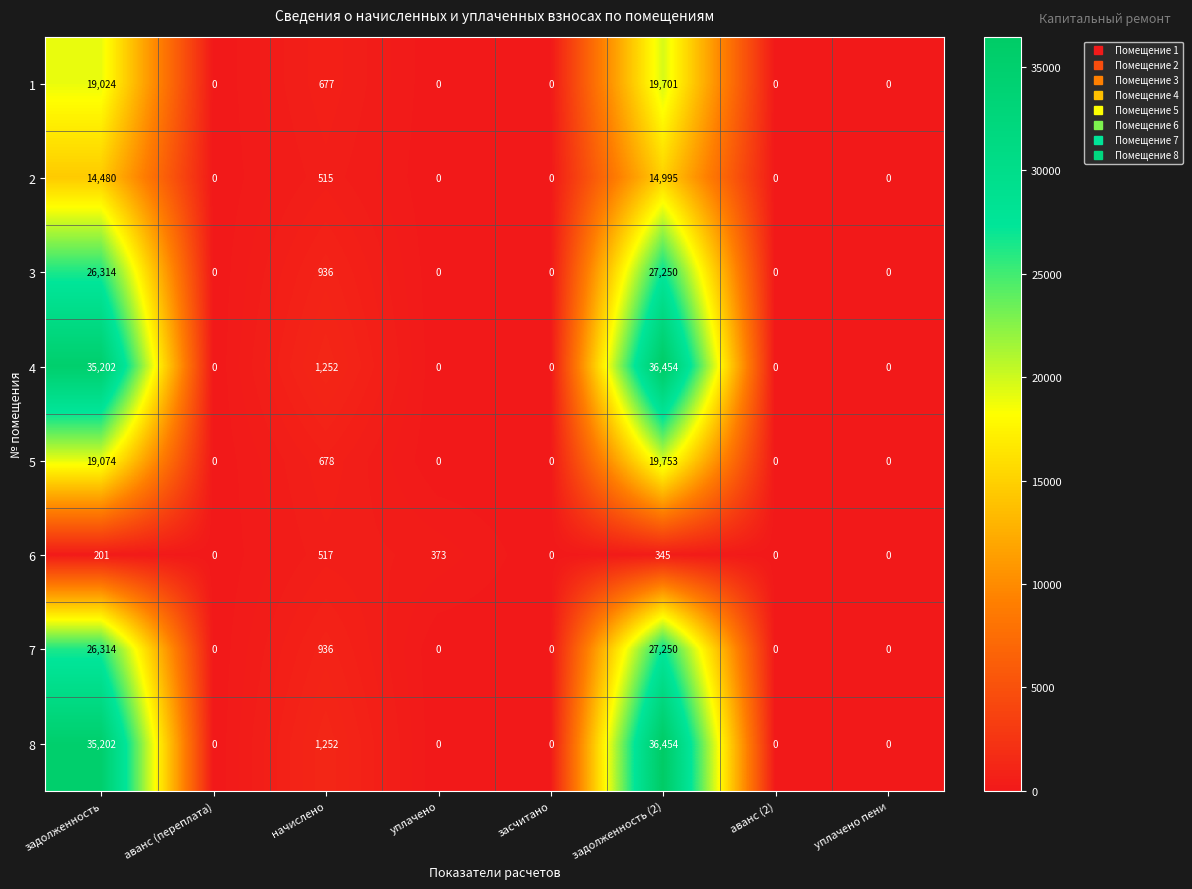

Where is 1 nearest to the value 9850?

начислено